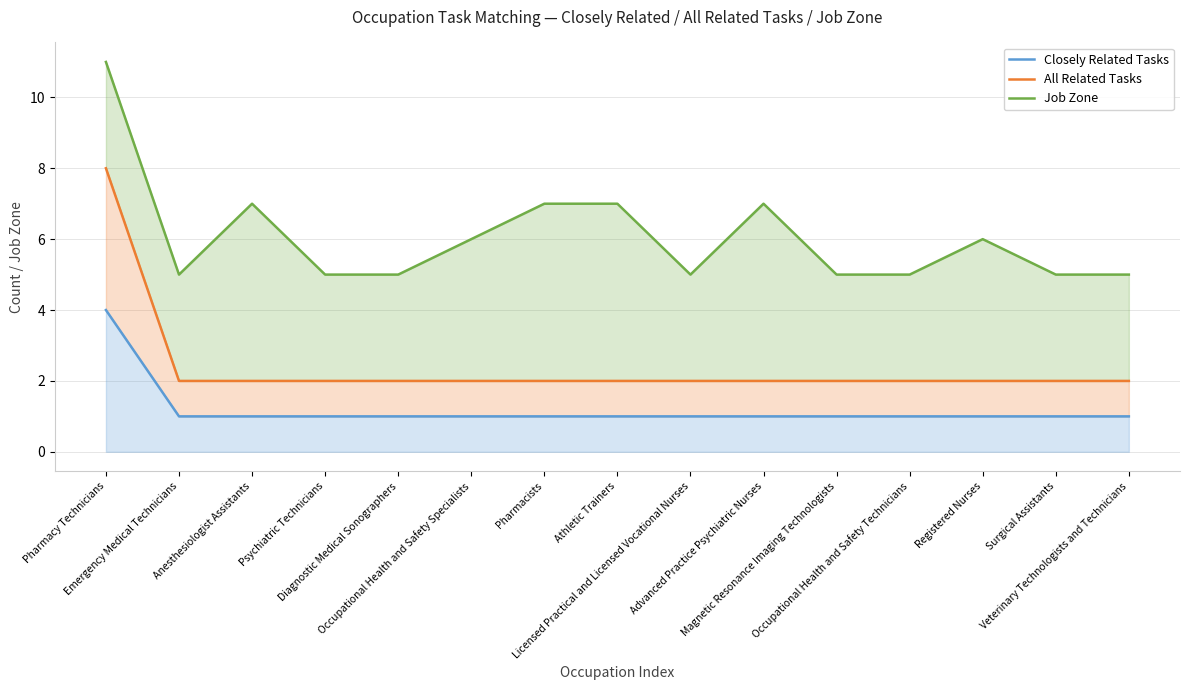

What is the approximate value of Closely Related Tasks at Anesthesiologist Assistants?

1